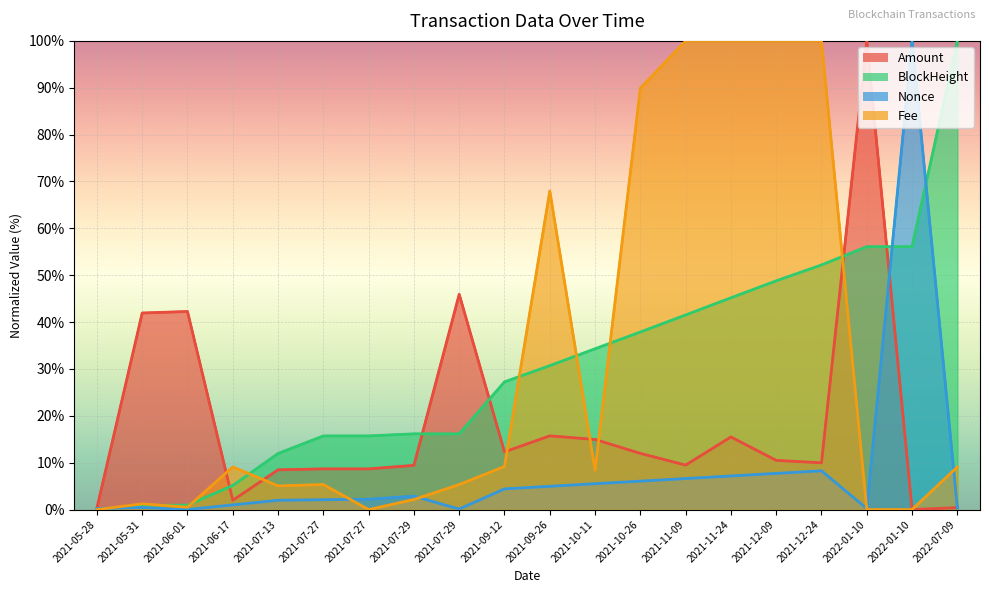

What are all the series names shown in the legend?

Amount, Fee, BlockHeight, Nonce